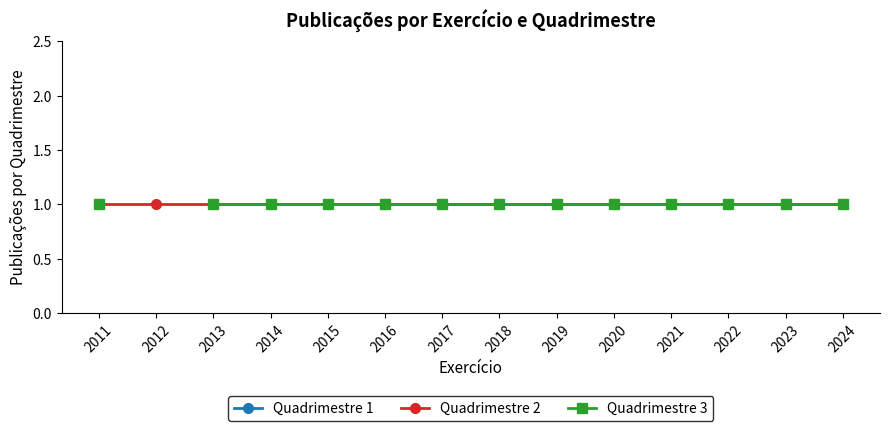

True or false: Exercício and Valor do período intersect in this chart.

False